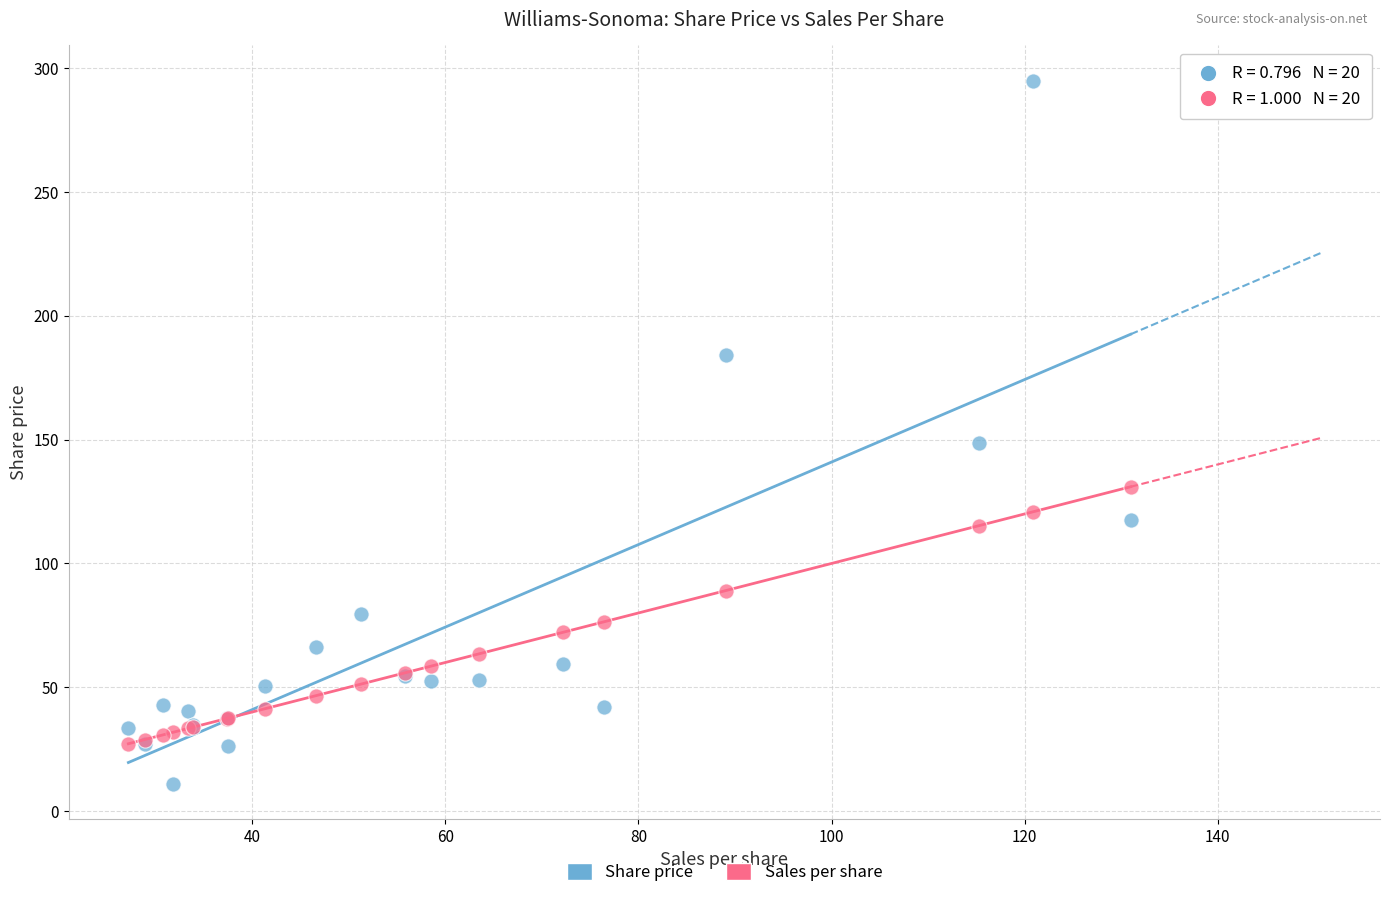

Which series has the widest spread of Y values?

Share price